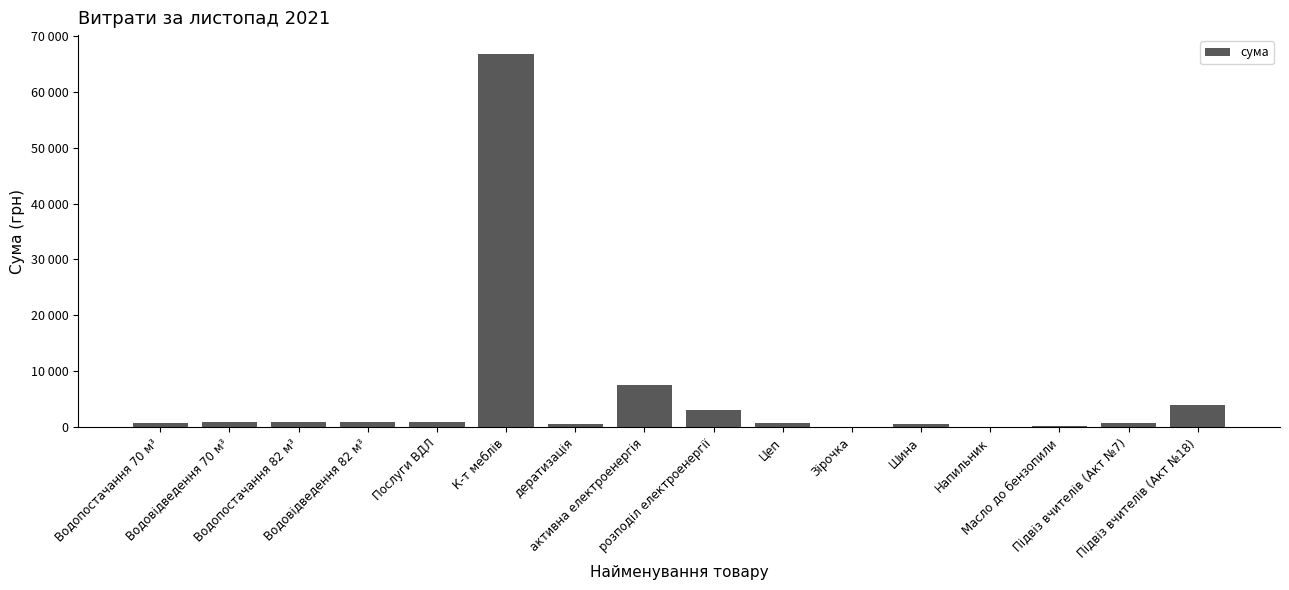

Reading left to right, transcribe all the data shown in this chart.

Водопостачання 70 м³=765.3	Водовідведення 70 м³=831.2	Водопостачання 82 м³=896.5	Водовідведення 82 м³=973.8	Послуги ВДЛ=900.0	К-т меблів=66799.0	дератизація=615.3	активна електроенергія=7550.4	розподіл електроенергії=3009.4	Цеп=810.0	Зірочка=80.0	Шина=480.0	Напильник=50.0	Масло до бензопили=150.0	Підвіз вчителів (Акт №7)=746.5	Підвіз вчителів (Акт №18)=3960.2